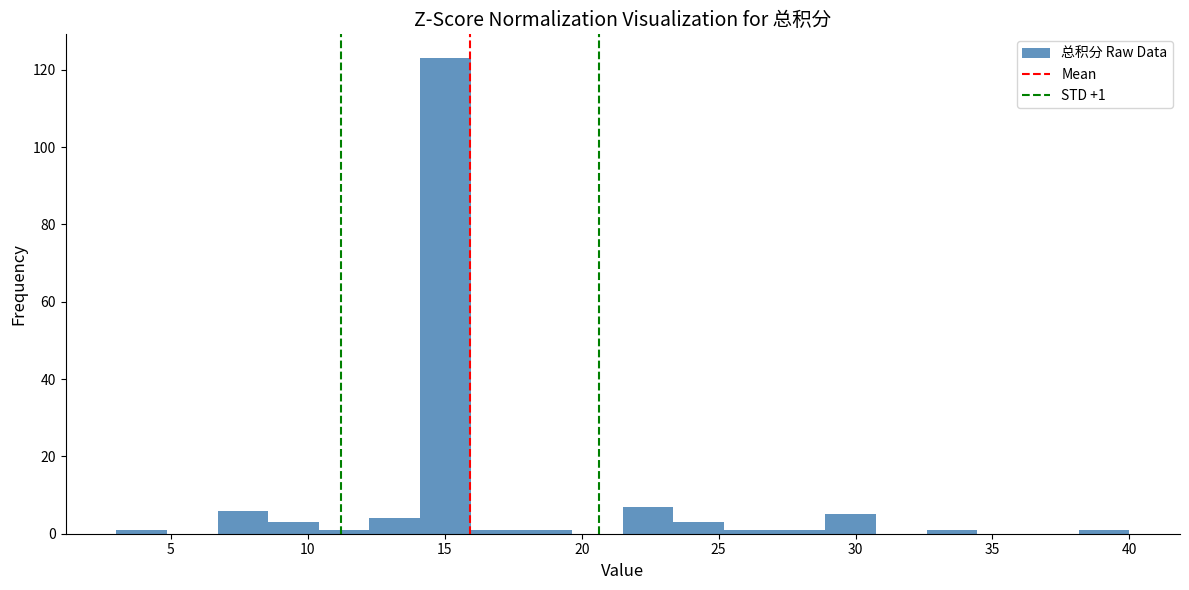

Read against the x-axis, roughly where is the centre of the tallest bar?

15.0